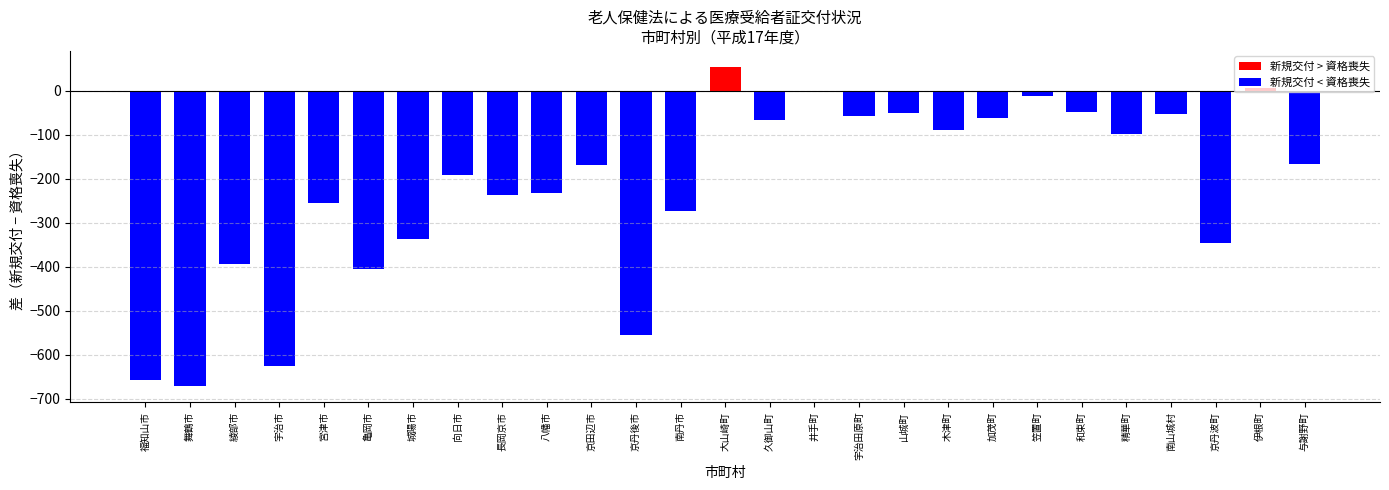

What position from the left is 南山城村?

24